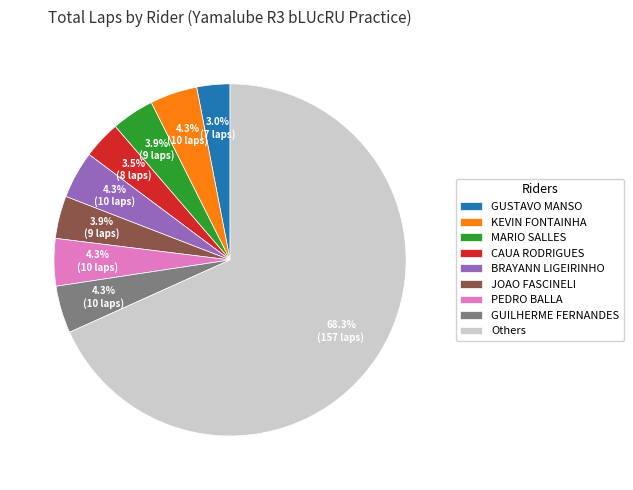

Does BRAYANN LIGEIRINHO represent more than half of the total?

No